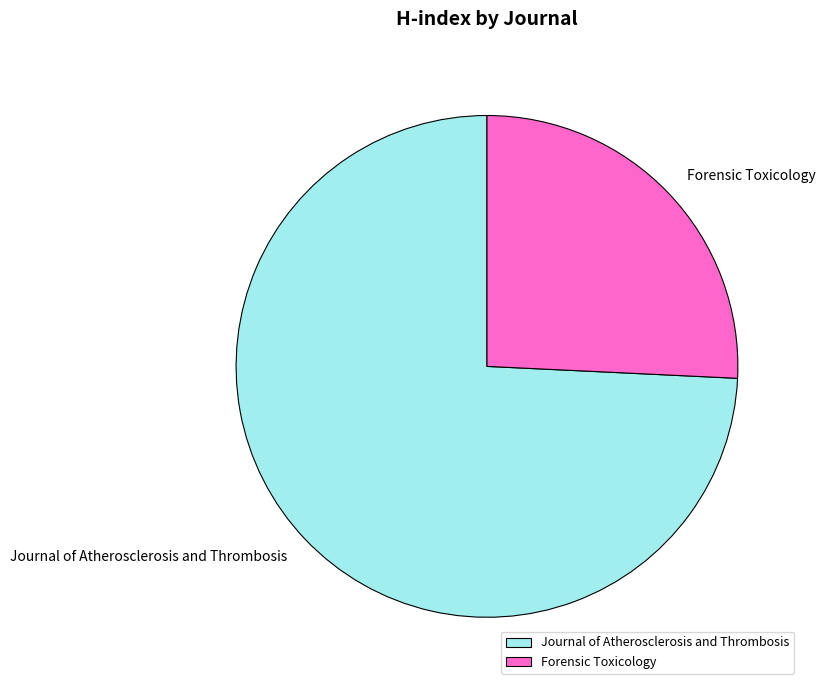

The Forensic Toxicology slice represents 15% of the pie. True or false?

False